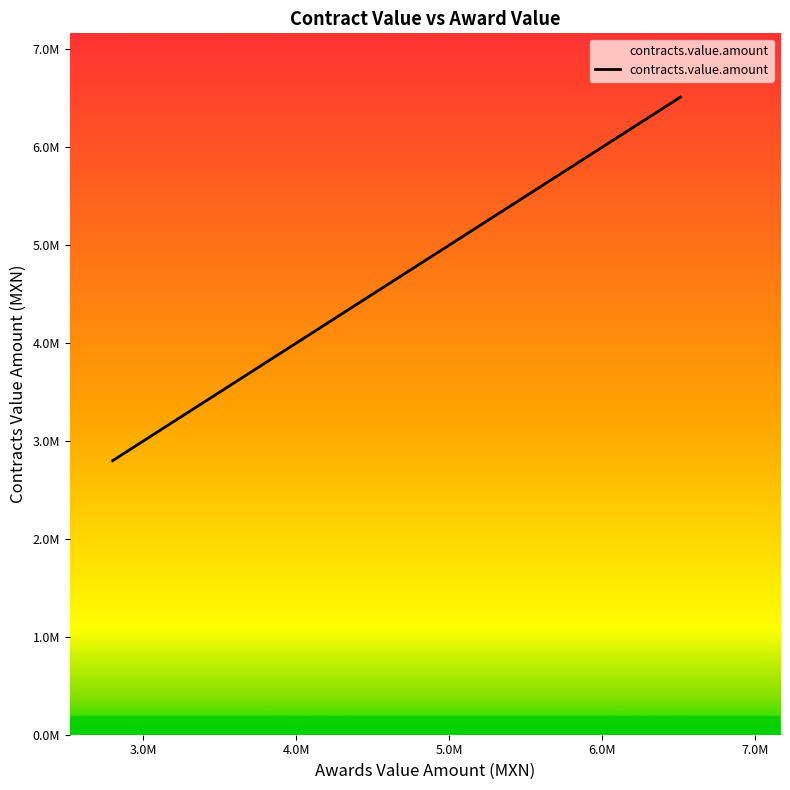

Does the chart display data point markers on the line(s)?

No